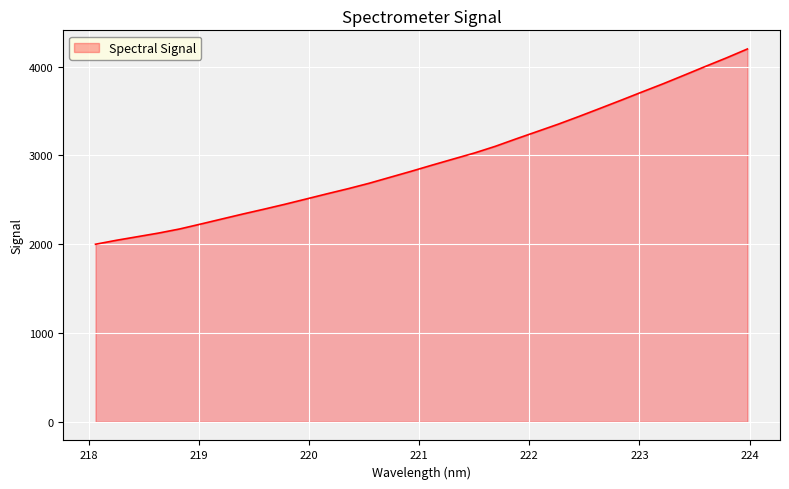

What is the minimum value shown in the chart?

1999.1